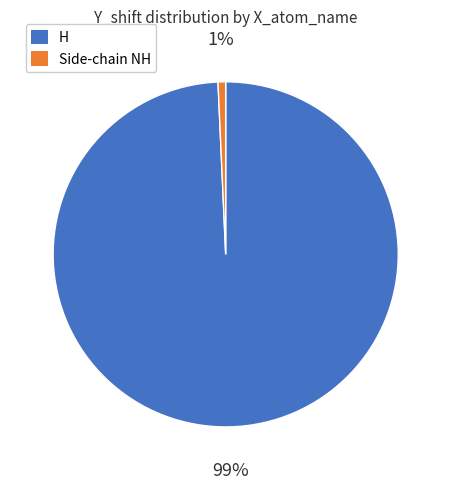

Which slice is the smallest?

Side-chain NH